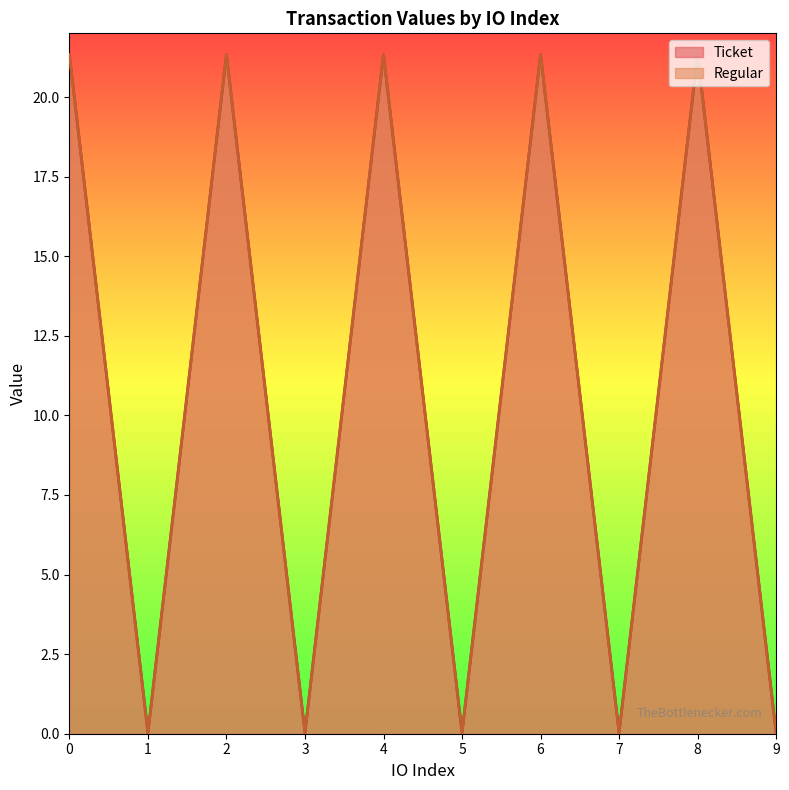

How many interior local peaks does the Regular series have?

4